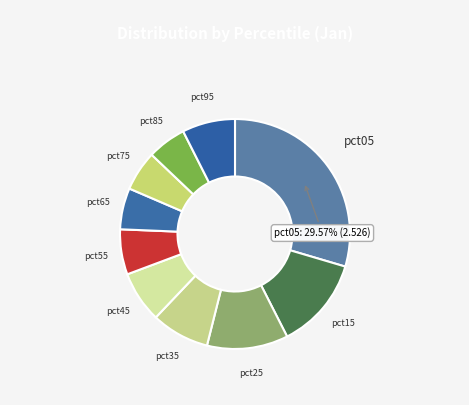

Combined, do pct55 and pct75 account for over 50%?

No